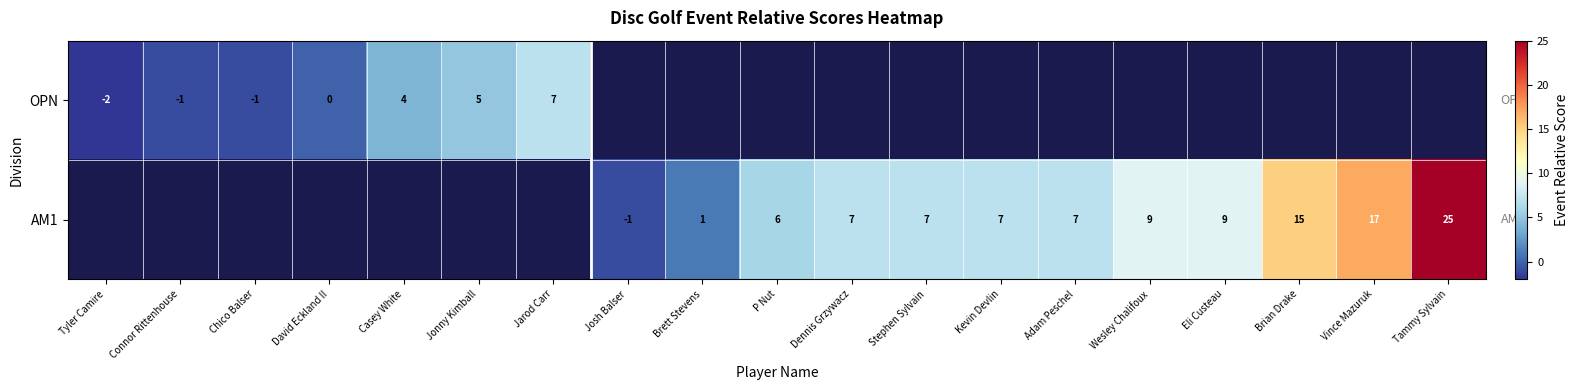

True or false: AM1 has a value of 10 at Stephen Sylvain.

False